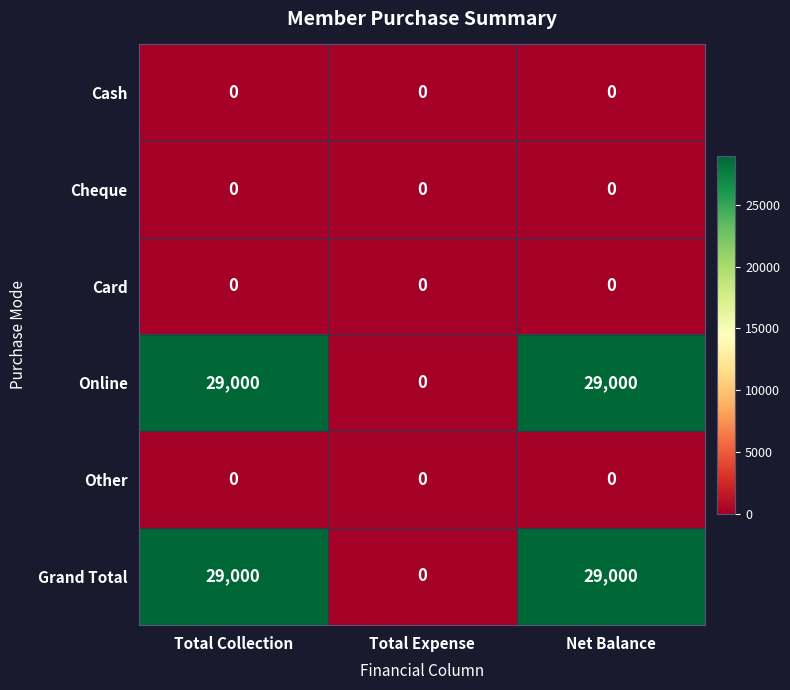

Is it true that Card equals 0 at Total Collection?

True